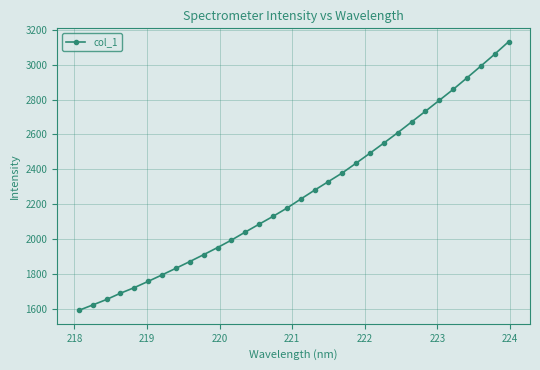

What is the sum of all values?

72289.7